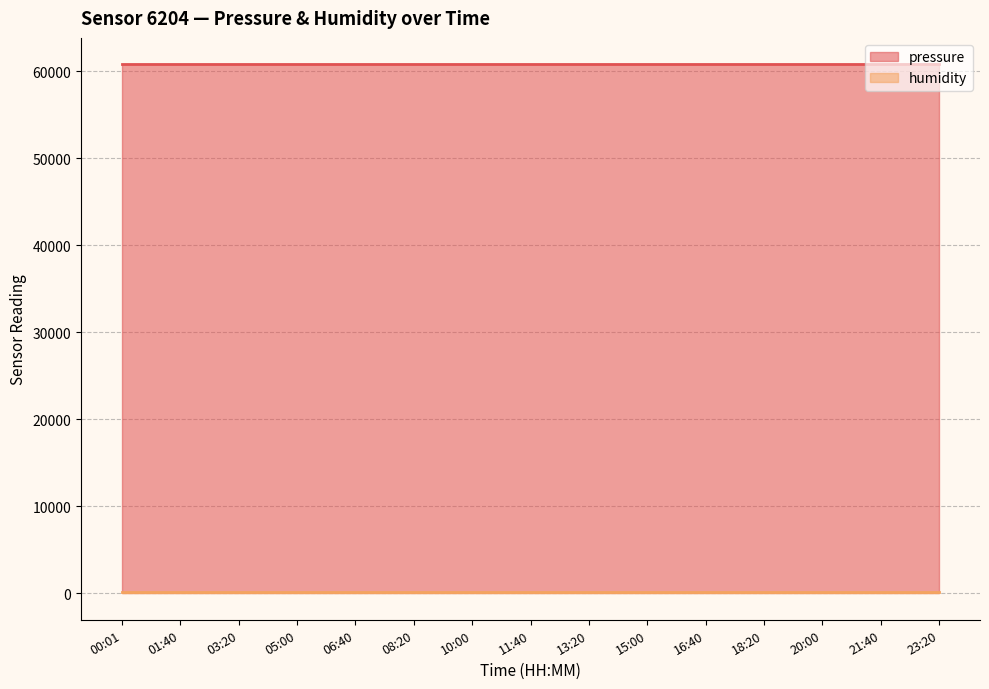

What is the label of the 3rd point from the right?

20:00